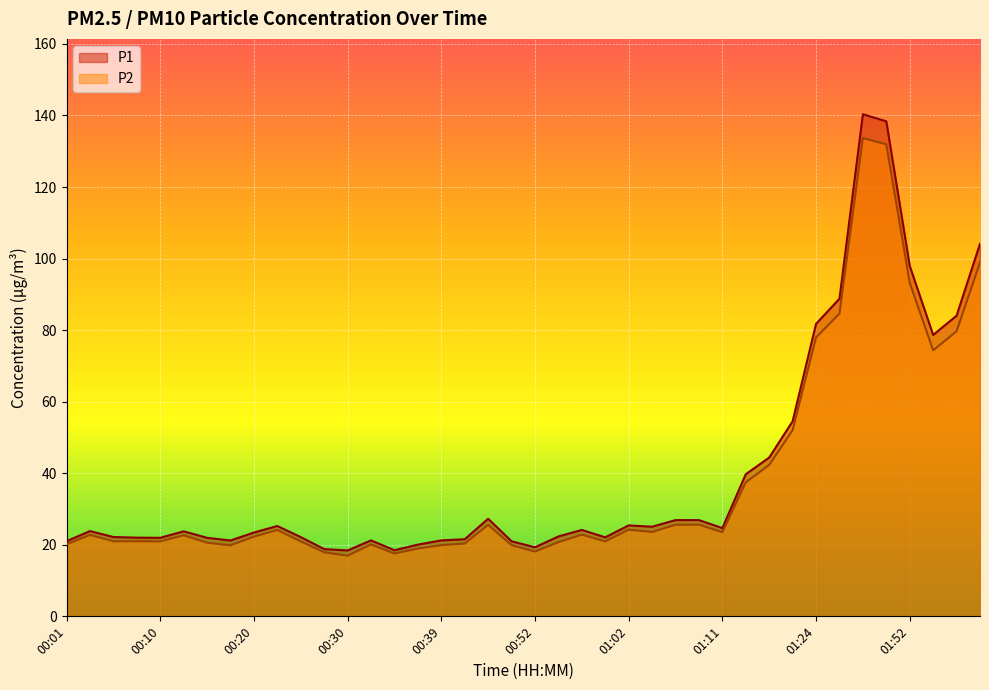

True or false: P1 and P2 intersect in this chart.

False